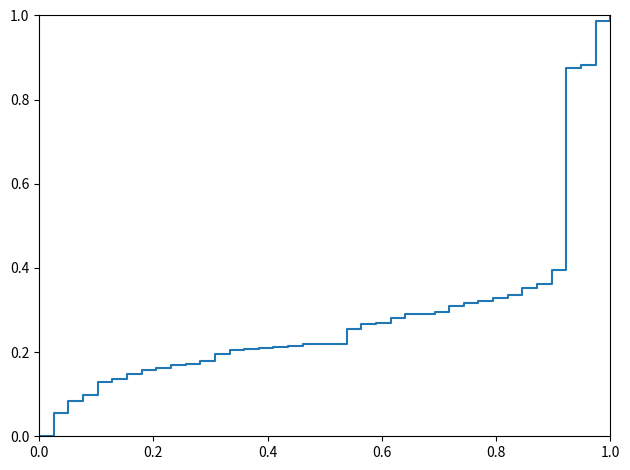

What is the average value?

0.3